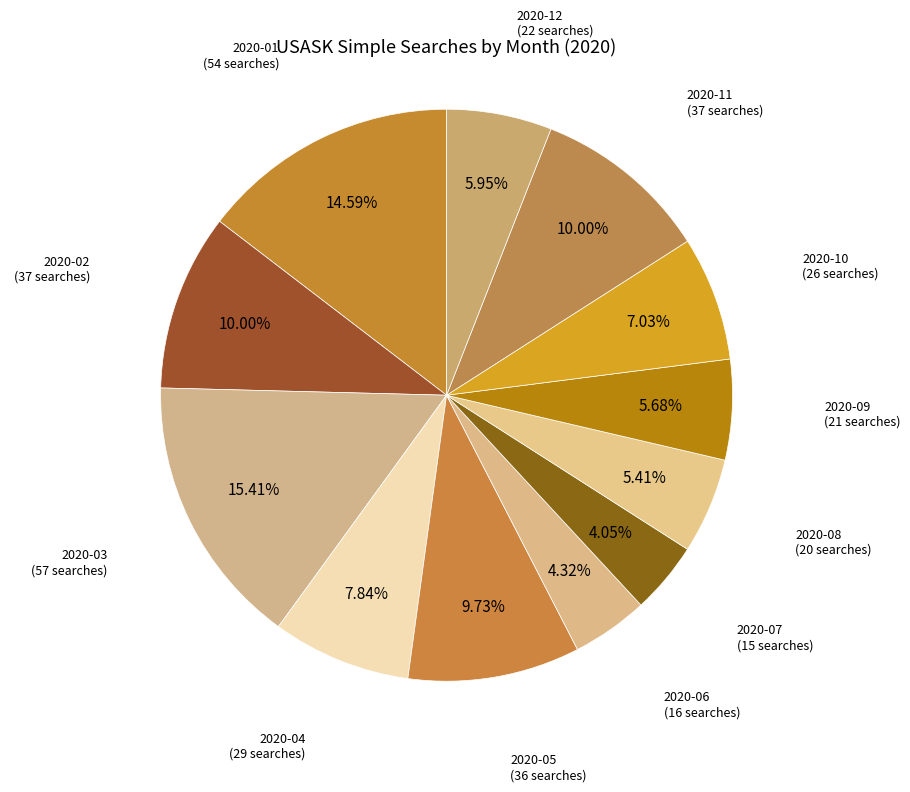

Between 2020-10 (26 searches) and 2020-01 (54 searches), which is larger?

2020-01 (54 searches)